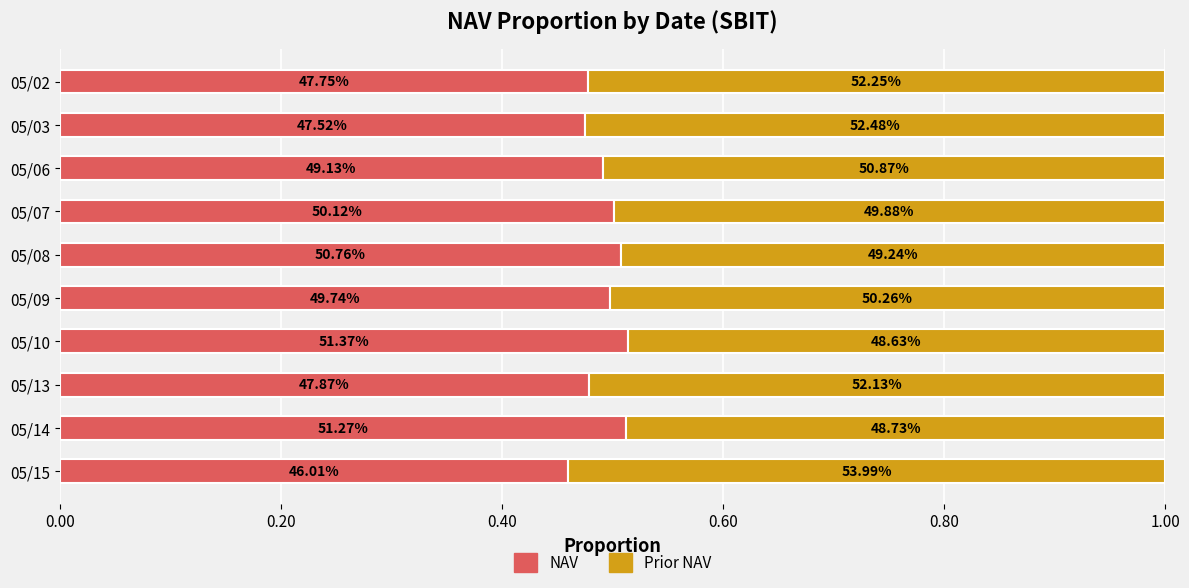

Reading left to right, transcribe all the data shown in this chart.

NAV: 0.5	0.5	0.5	0.5	0.5	0.5	0.5	0.5	0.5	0.5
Prior NAV: 0.5	0.5	0.5	0.5	0.5	0.5	0.5	0.5	0.5	0.5